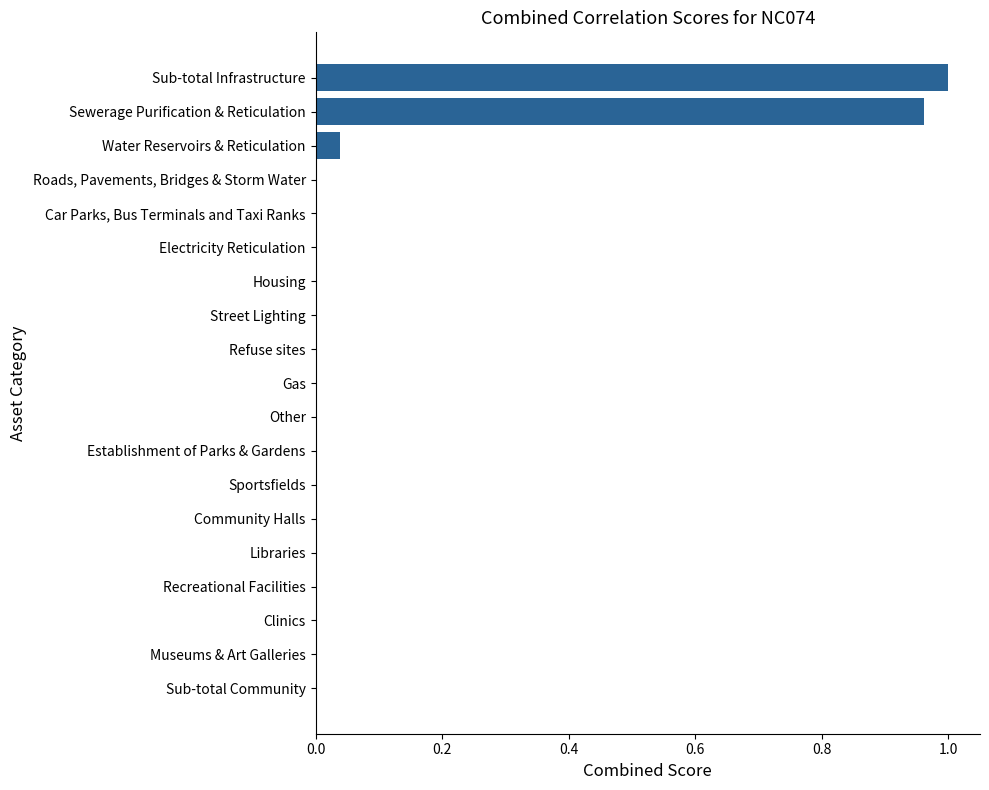

The chart shows a value of 0.0 at Clinics. True or false?

True